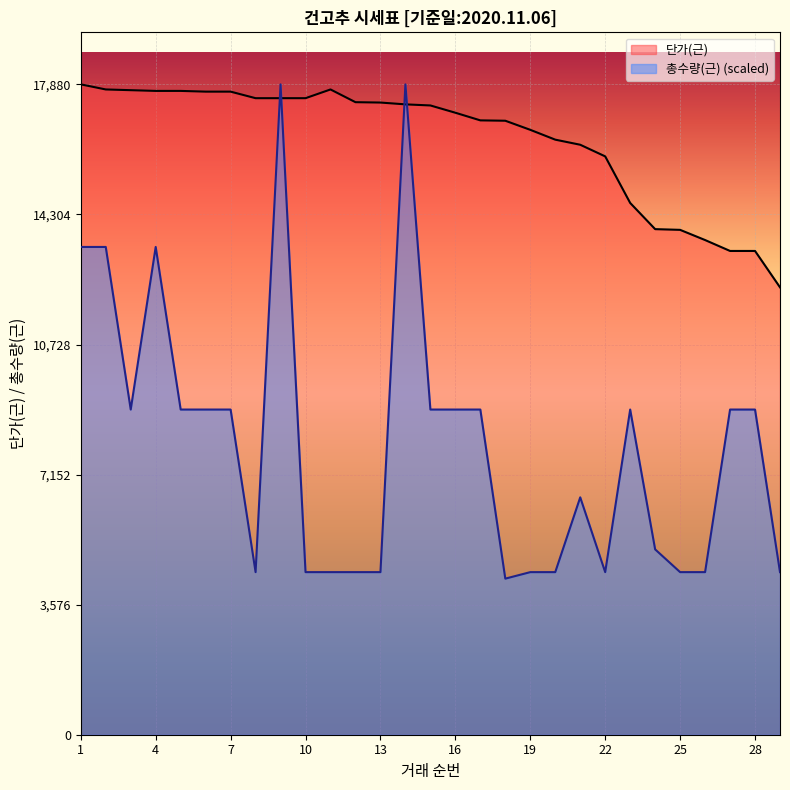

Rank the series by their maximum value, from highest to lowest.

단가(근), 총수량(근)